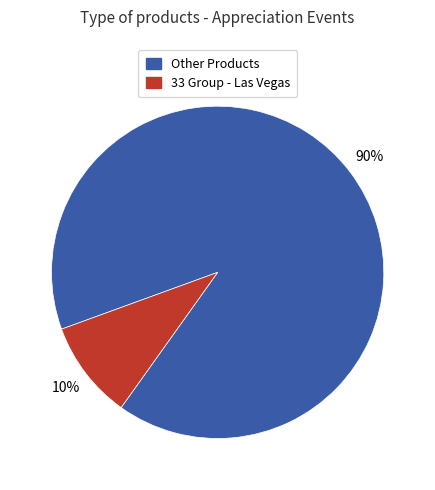

Is there any slice that represents more than half of the pie?

Yes